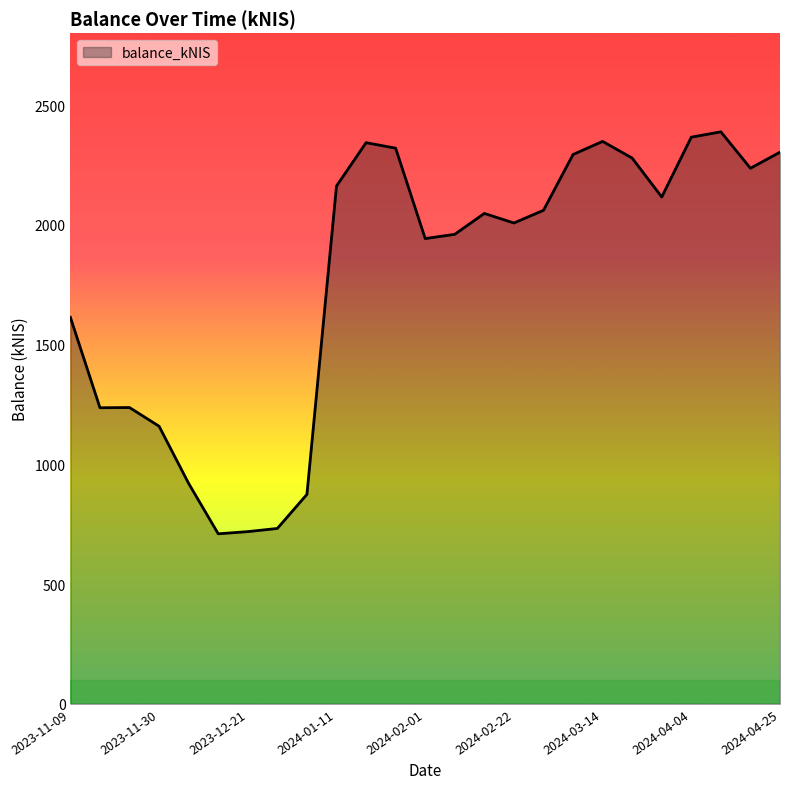

True or false: there are more than 0 points higher than both neighbors.

True